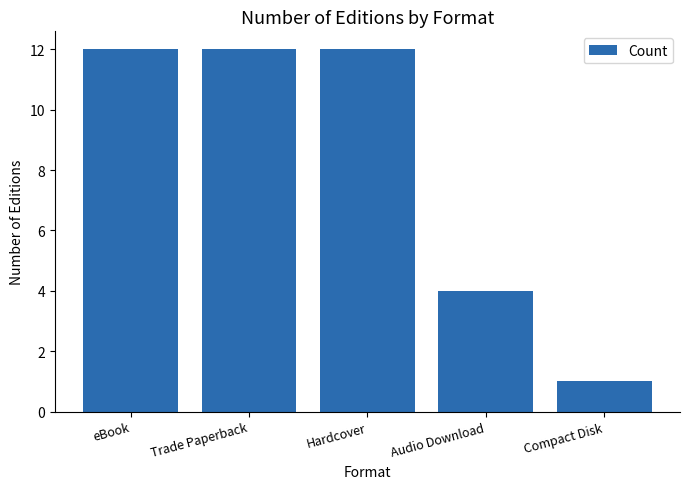

Which has a higher value, Compact Disk or Trade Paperback?

Trade Paperback